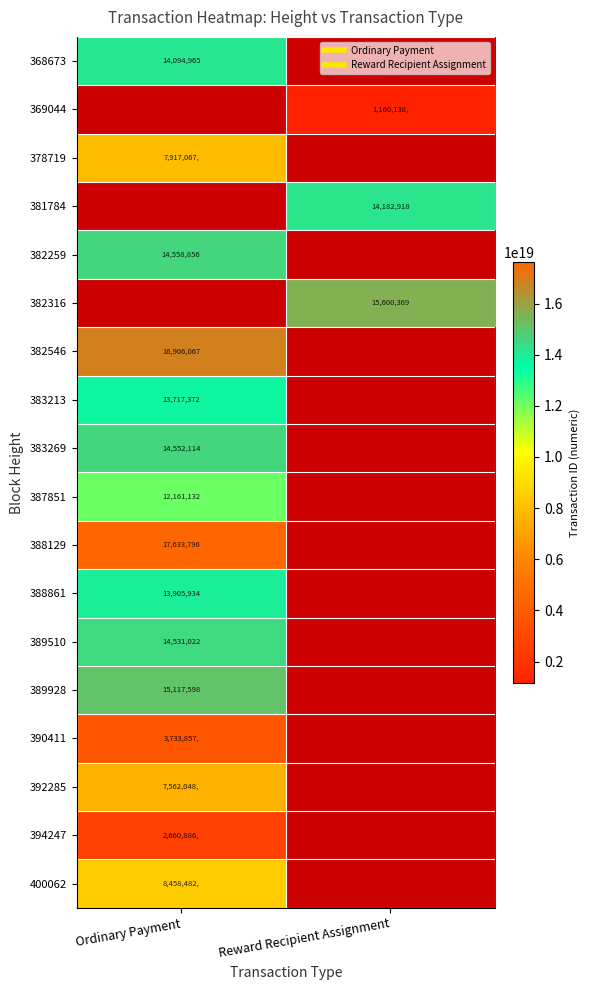

Count the number of categories in the chart.

2